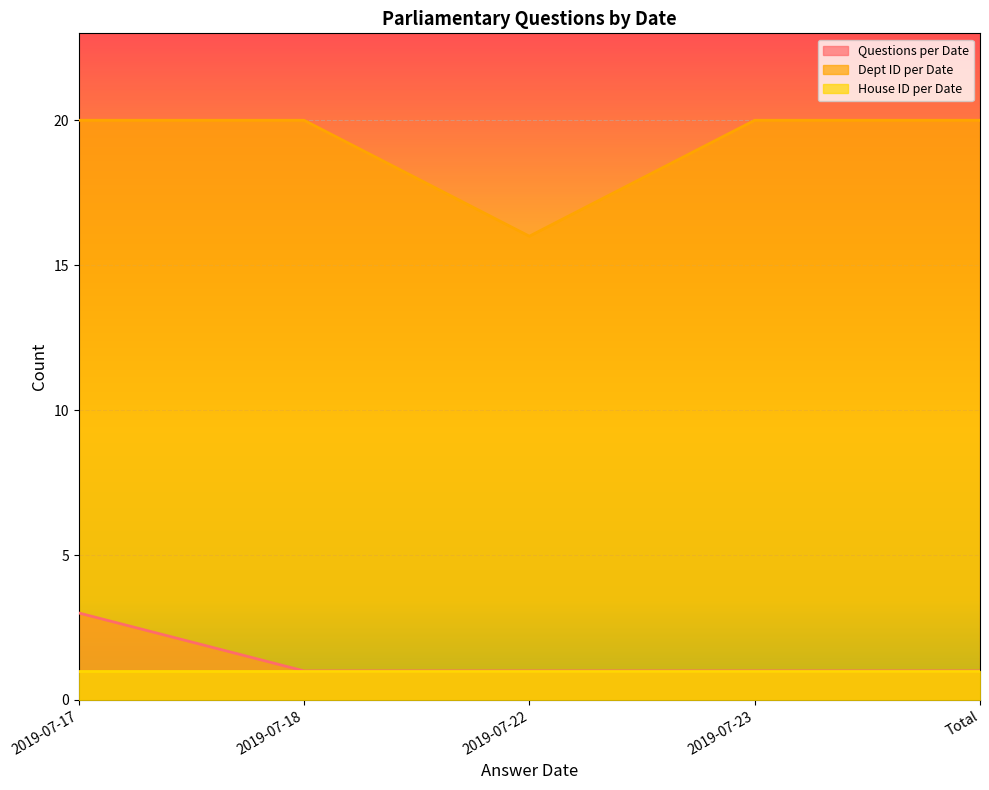

Rank the series at 2019-07-17 from lowest to highest value.

House ID per Date, Questions per Date, Dept ID per Date